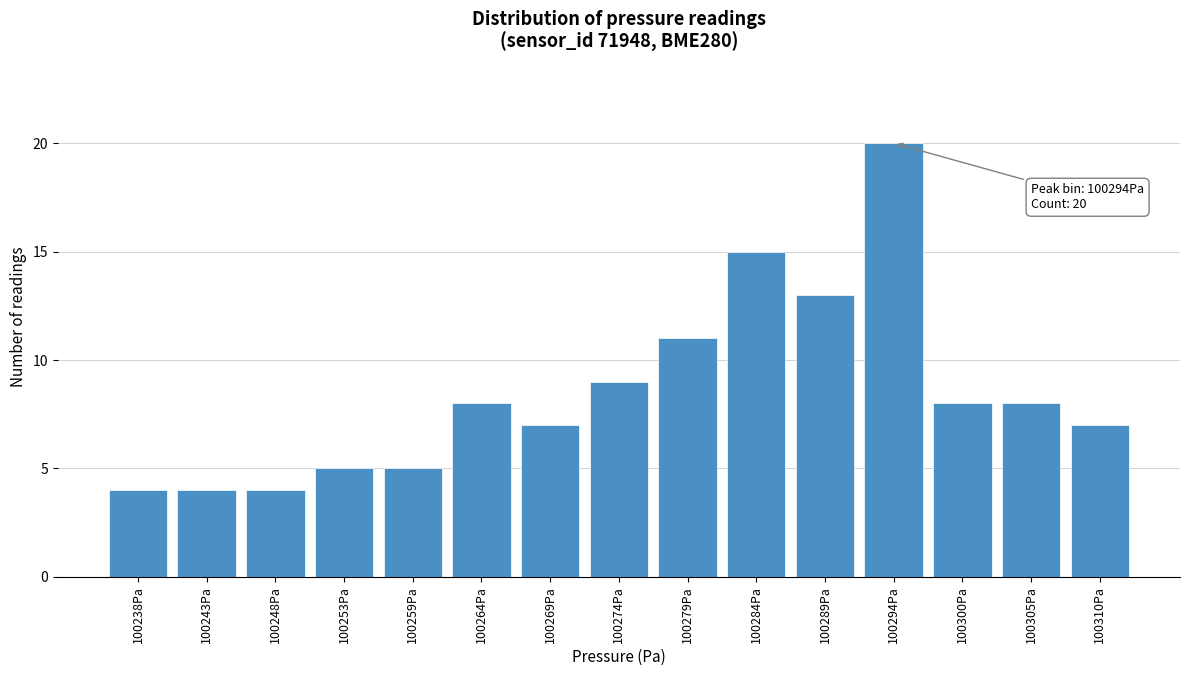

Reading left to right, list all the values displayed in this chart.

100238Pa=4	100243Pa=4	100248Pa=4	100253Pa=5	100259Pa=5	100264Pa=8	100269Pa=7	100274Pa=9	100279Pa=11	100284Pa=15	100289Pa=13	100294Pa=20	100300Pa=8	100305Pa=8	100310Pa=7